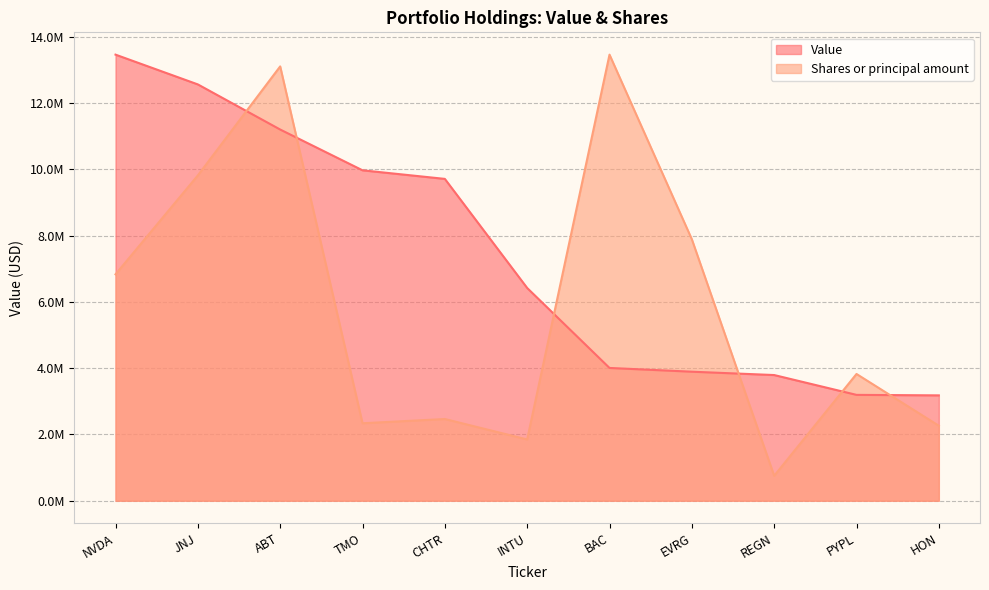

Reading right to left, what are all the values shown in this chart?

Value: 3178000.0	3193000.0	3791000.0	3892000.0	4005000.0	6417000.0	9708000.0	9967000.0	11197000.0	12558000.0	13456000.0
Shares or principal amount: 2261592.9	3823284.4	751694.7	7886424.1	13456000.0	1848216.2	2464472.9	2336790.1	13101202.3	9812468.7	6829509.3